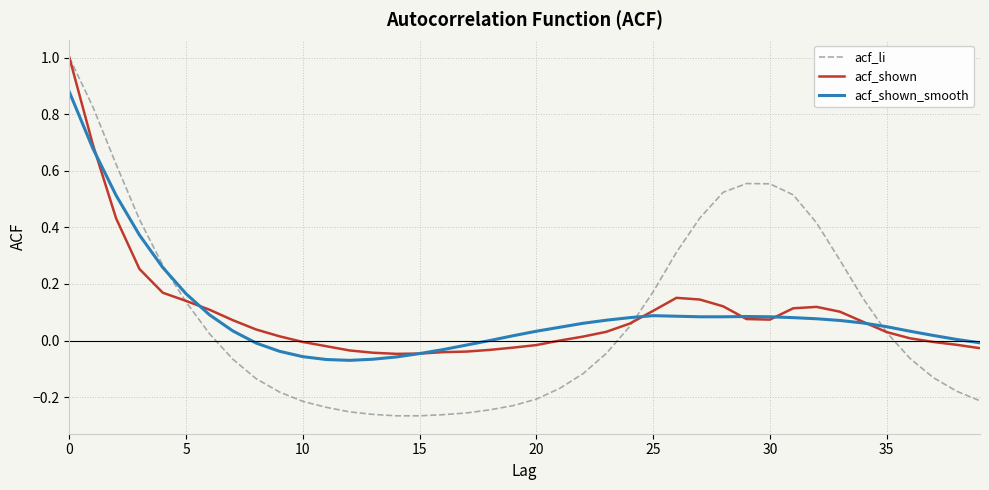

Which series has the largest range (max minus min)?

acf_li